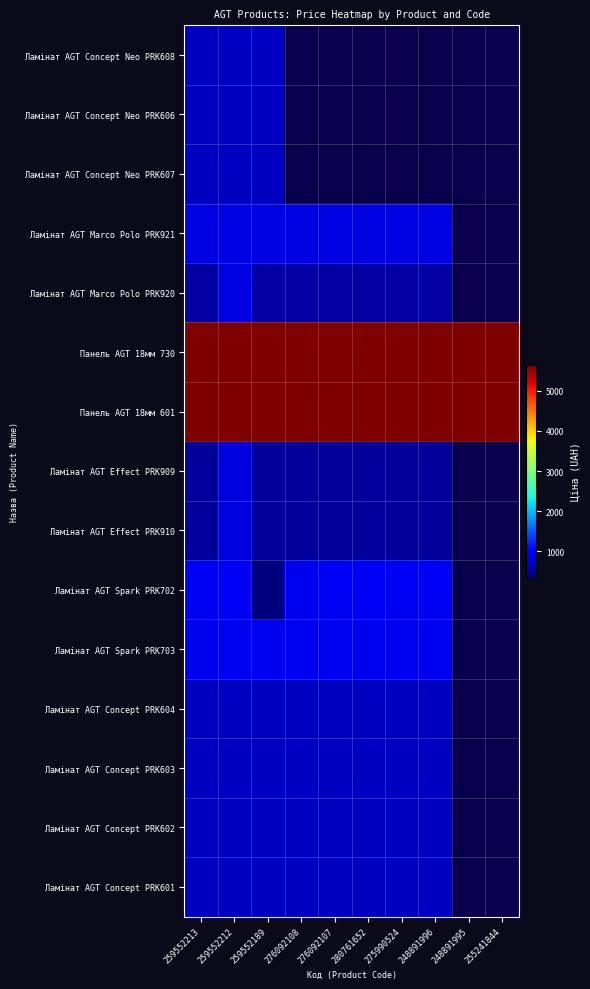

What is the lowest value of the Ламінат AGT Concept PRK601 series?

689.1